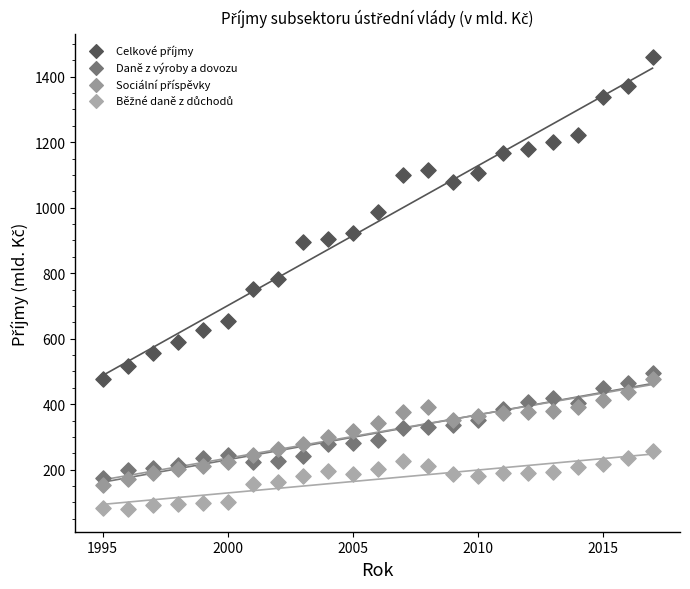

What is the X range (max minus min) for the scatter plot?

22.0